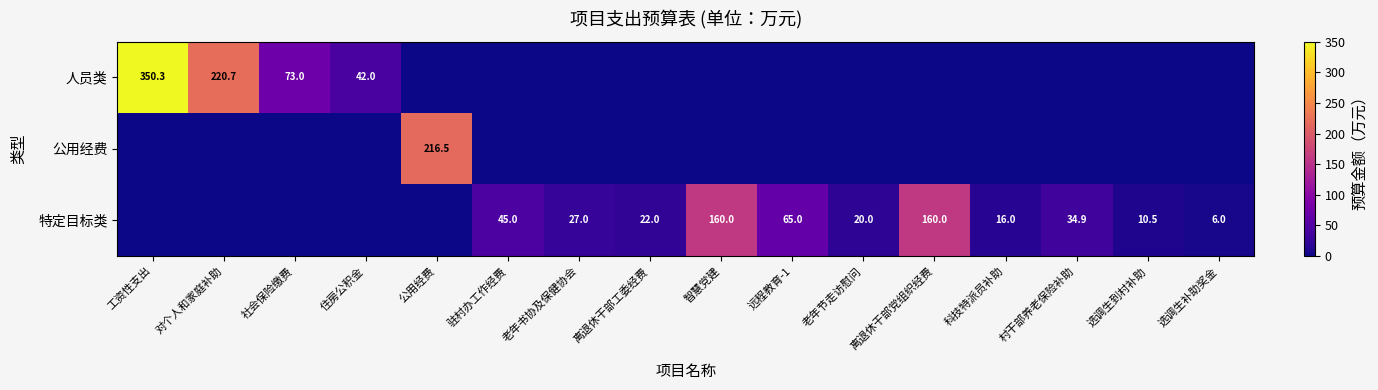

Is it true that 特定目标类 equals 65.0 at 远程教育-1?

True